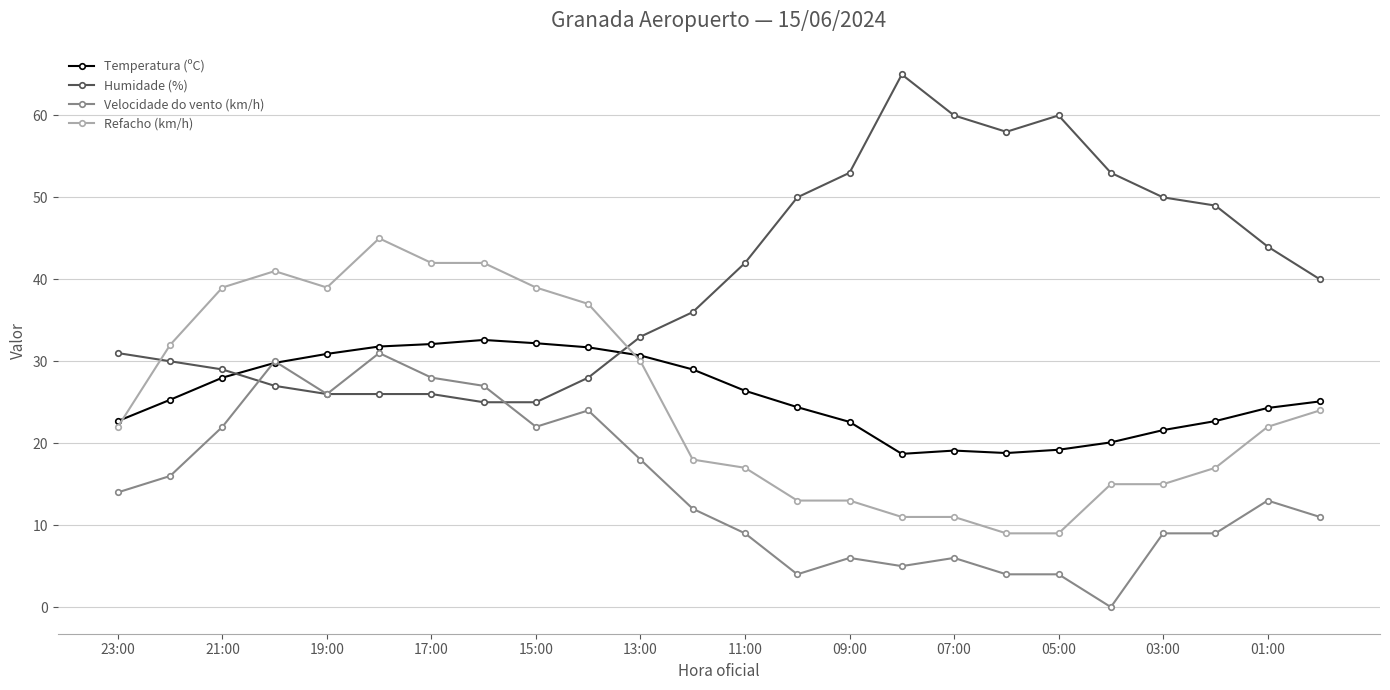

What is the minimum value for Temperatura (ºC)?

18.7